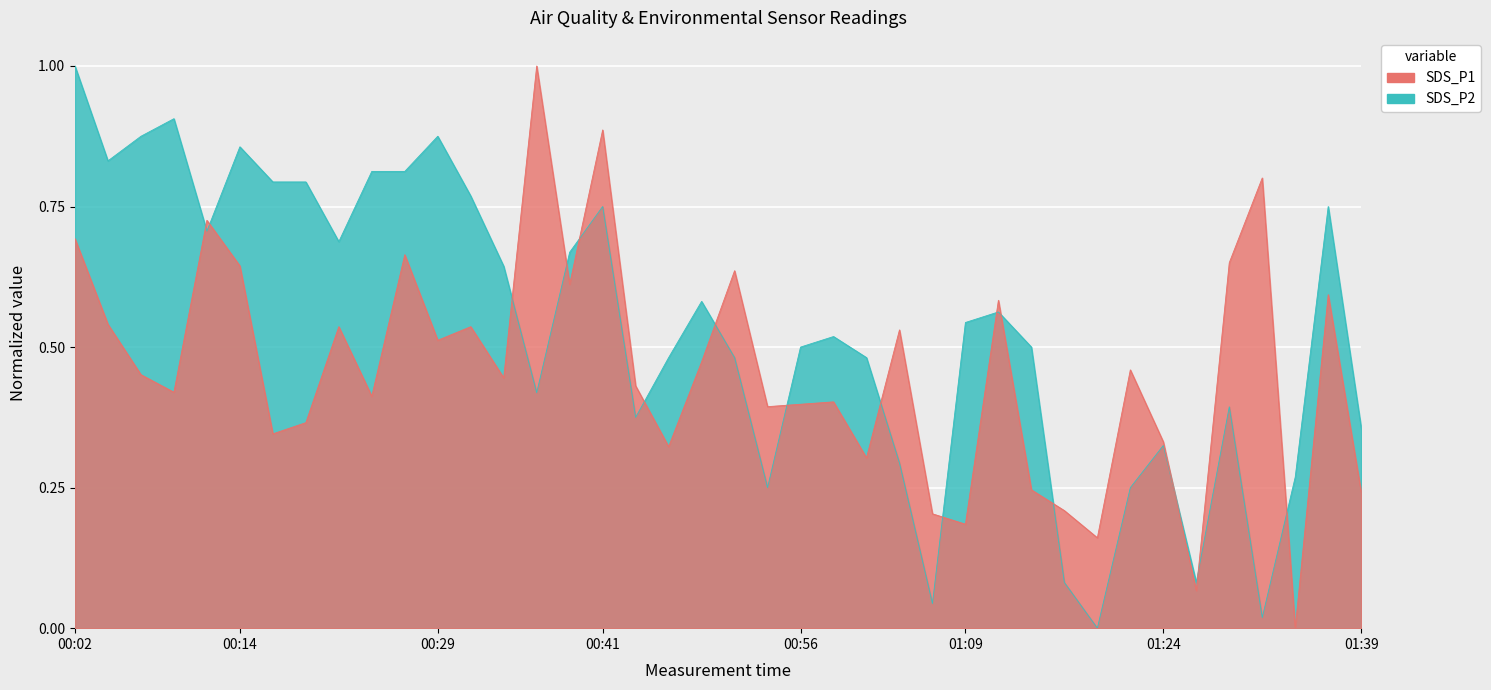

How many series are shown in this chart?

2